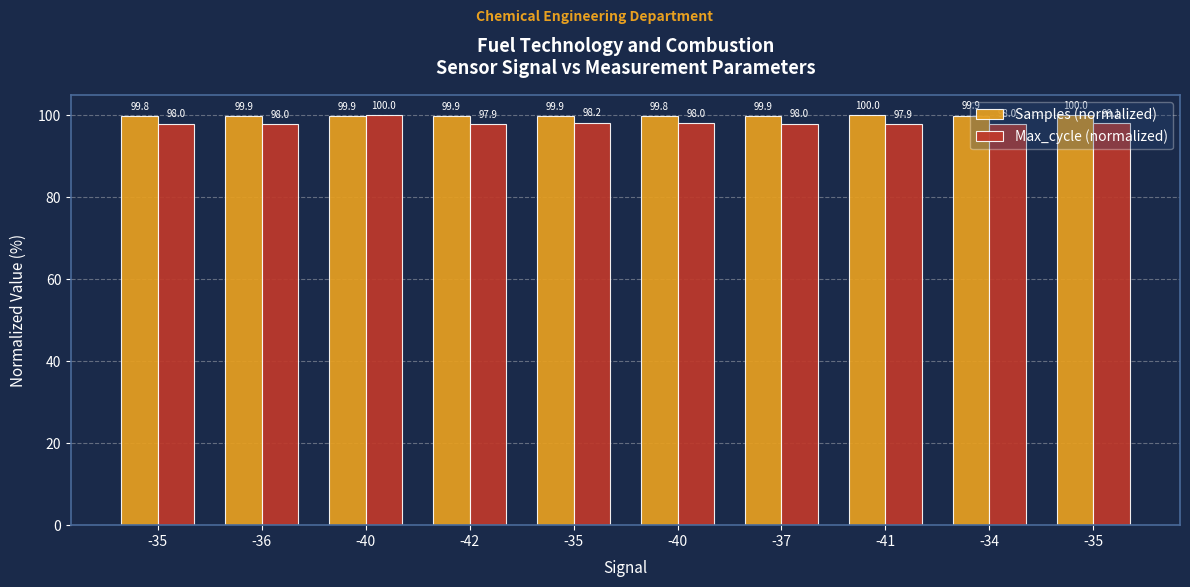

What is the label of the 6th bar from the right?

-35